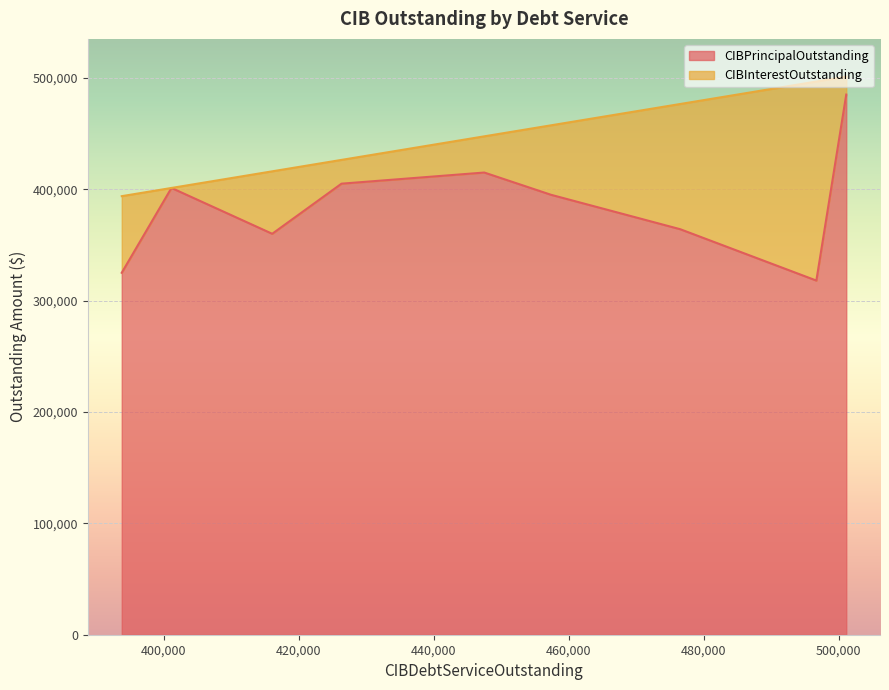

What is the difference between the maximum and minimum values in the CIBPrincipalOutstanding series?

167000.0